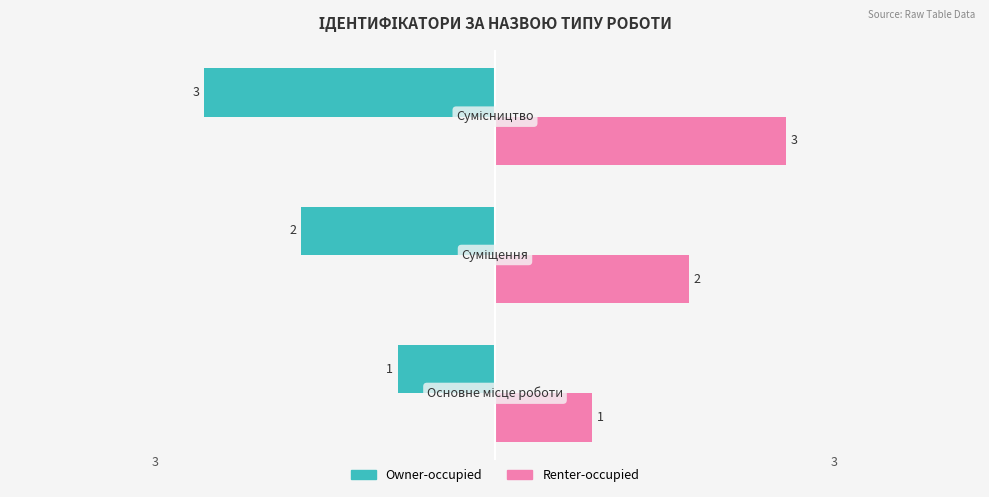

Count the Renter-occupied values in the range 1 to 3.

3